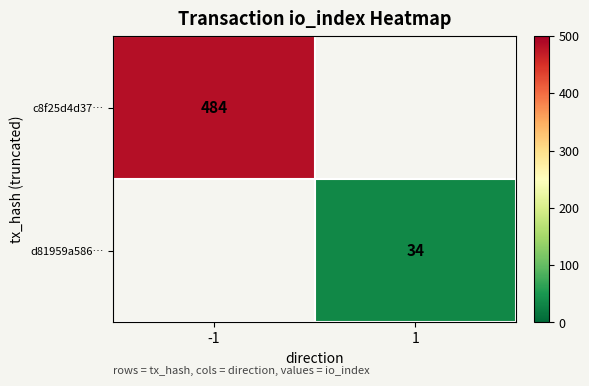

How many categories are shown in the chart?

2